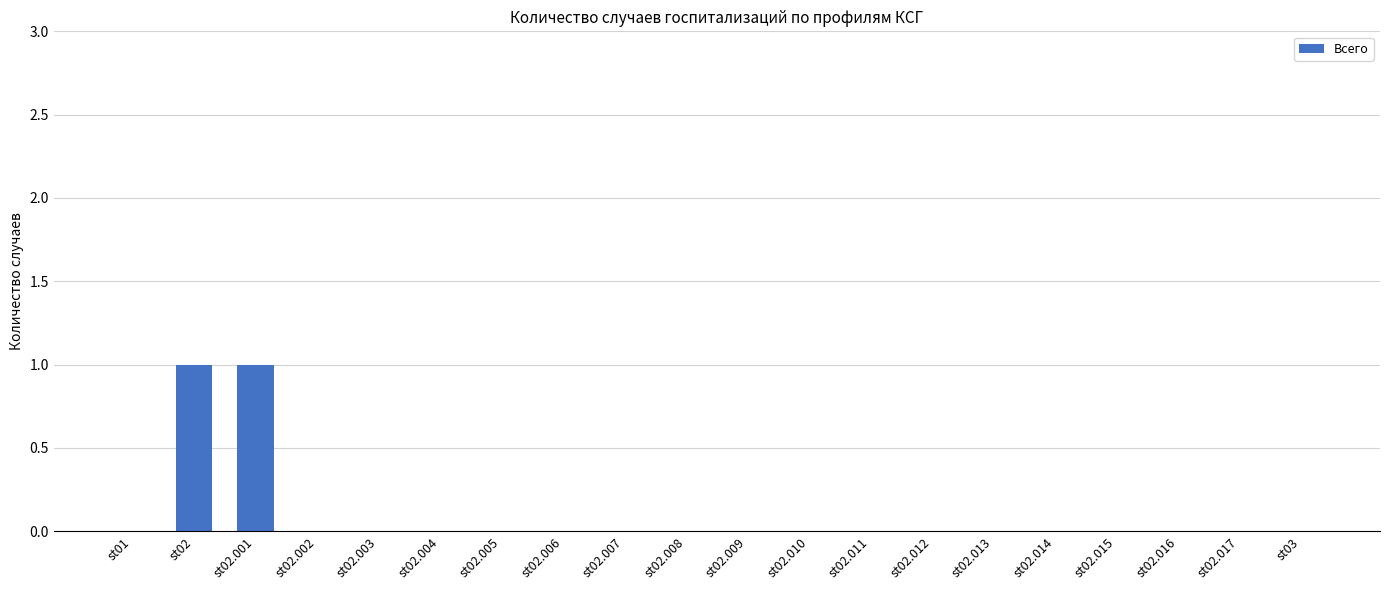

Is it true that the value at st02.003 is 1?

False